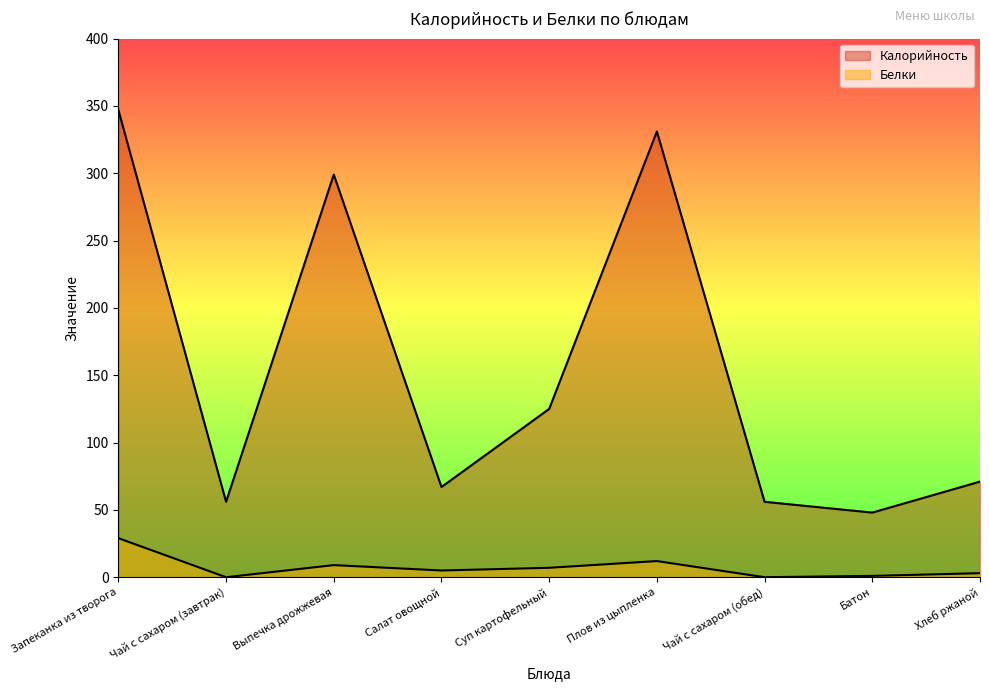

What is the label of the 3rd point from the left?

Выпечка дрожжевая